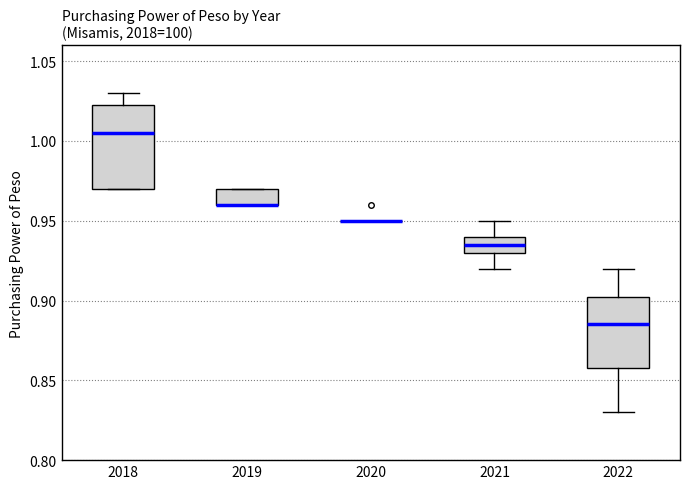

Reading left to right, read every box against the y-axis: the position of its median line, the range the box covers, and the ends of its whiskers. The values are not printed on the chart, so give them approximately, as read against the axis.

2018: median 1.005, box 0.970 to 1.025, whiskers 0.970 to 1.030
2019: median 0.960 (drawn on the box's lower edge), box 0.960 to 0.970, whiskers 0.960 to 0.970
2020: box collapsed to a line at 0.950, whiskers 0.950 to 0.950
2021: median 0.935, box 0.930 to 0.940, whiskers 0.920 to 0.950
2022: median 0.885, box 0.860 to 0.905, whiskers 0.830 to 0.920